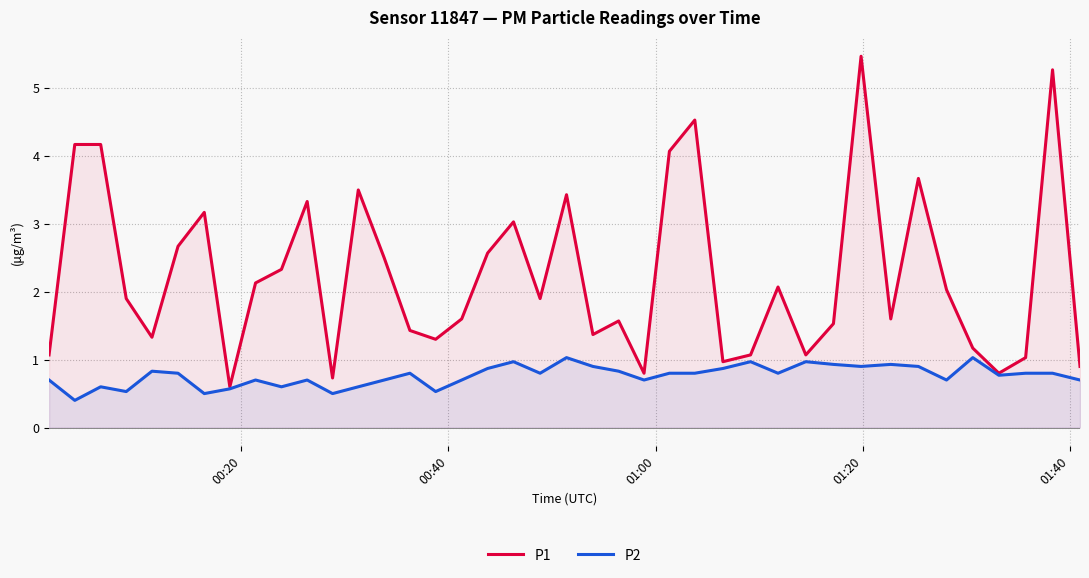

Rank the series by their average value, from lowest to highest.

P2, P1